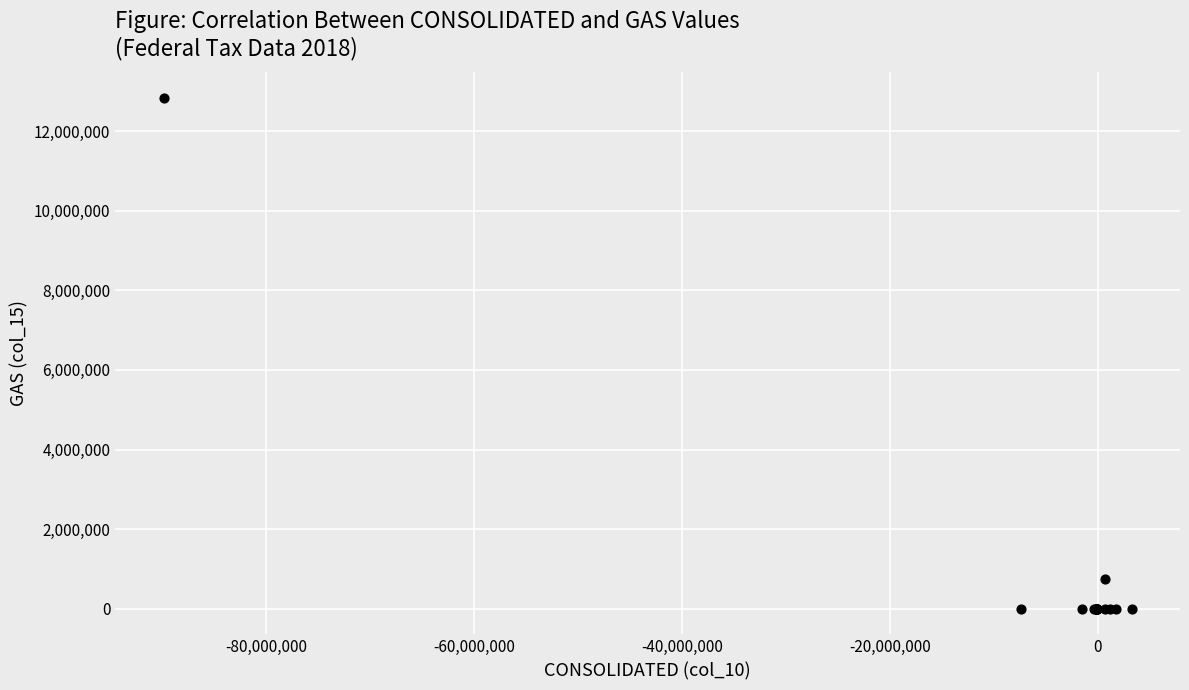

What Y value in the scatter plot is closest to 6420301?

740000.0